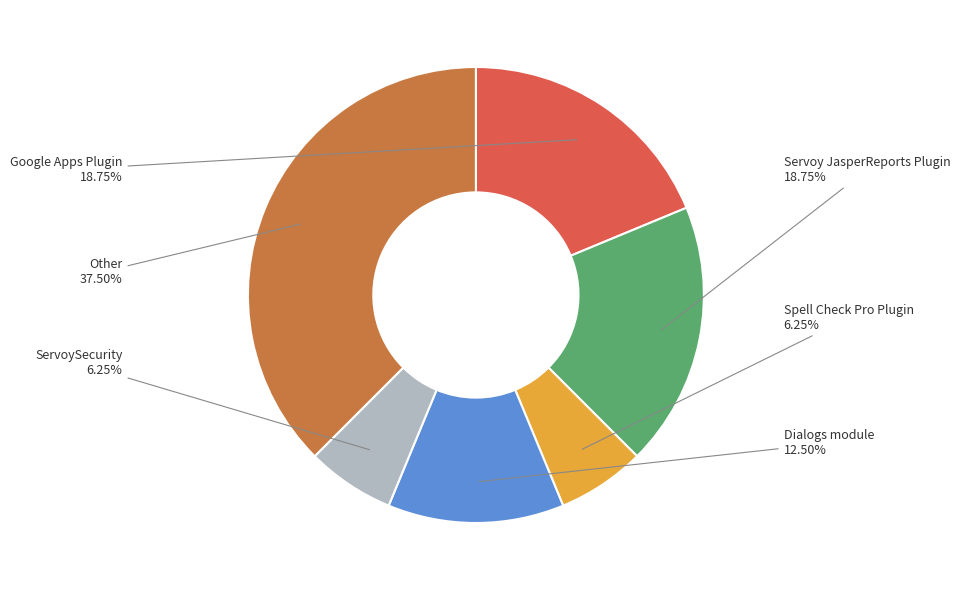

Which slice is the largest?

Other